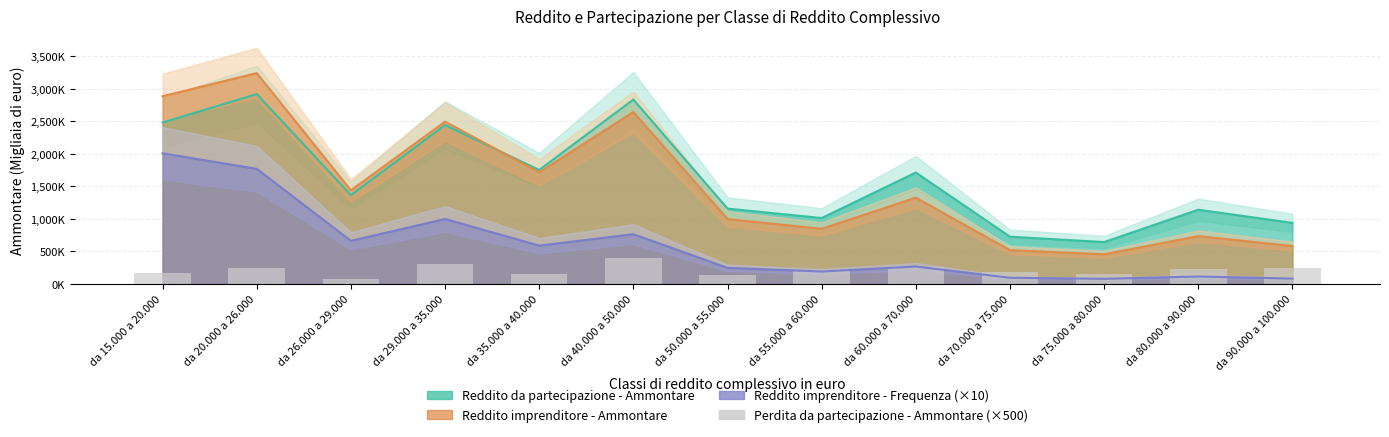

How many data points are less than 212500?

6